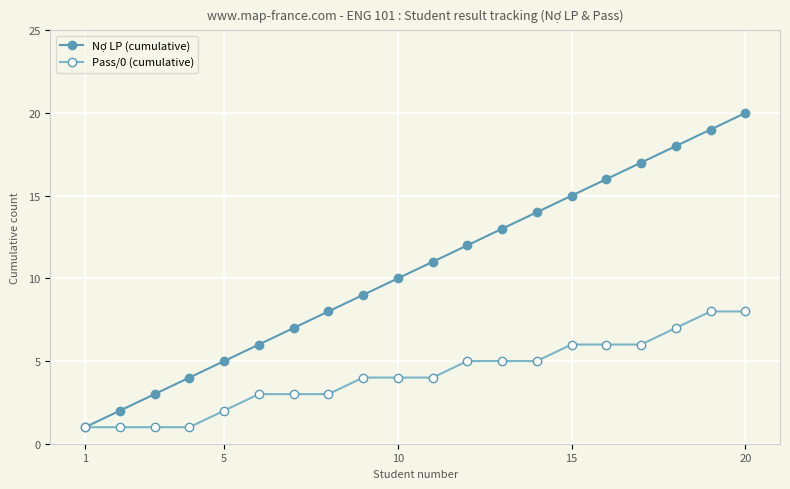

Which series has the largest total across all categories?

Nợ LP (cumulative)